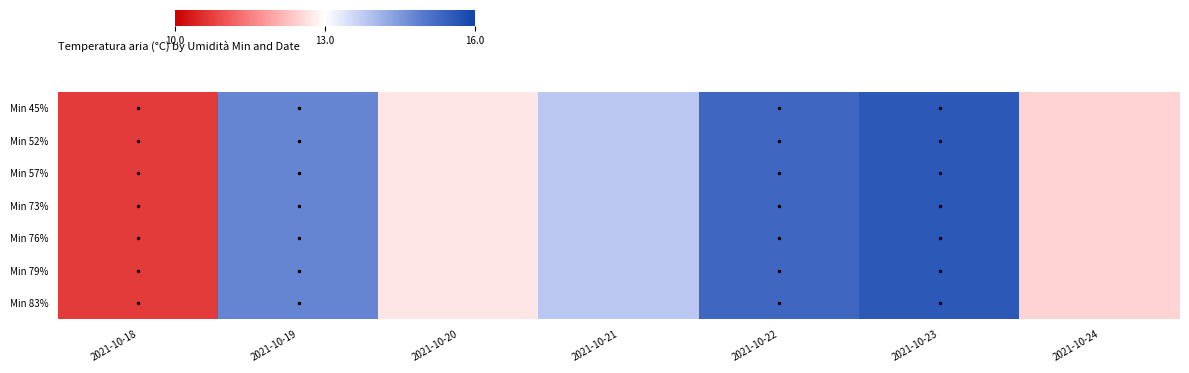

What is the sum of all Min 76% values?

95.4